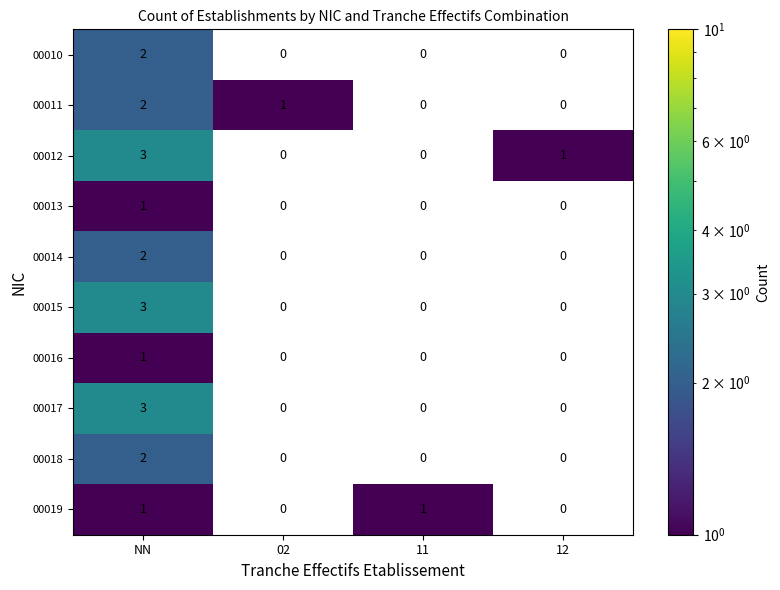

The value of 00011 at NN is 2. True or false?

True